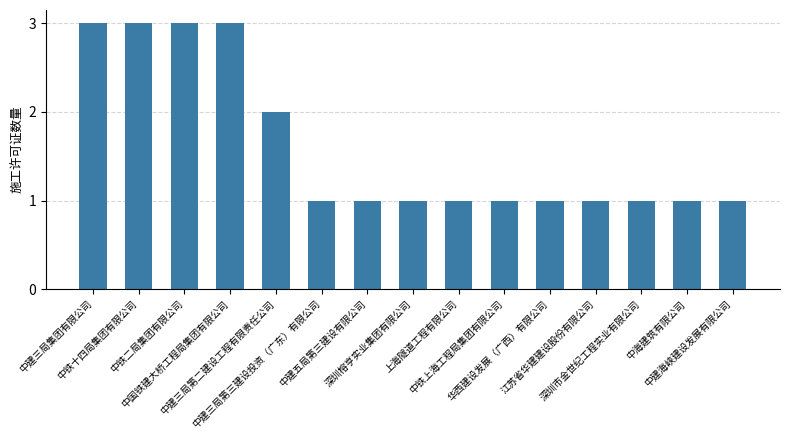

Reading right to left, transcribe all the data shown in this chart.

中建海峡建设发展有限公司=1	中海建筑有限公司=1	深圳市金世纪工程实业有限公司=1	江苏省华建建设股份有限公司=1	华西建设发展（广西）有限公司=1	中铁上海工程局集团有限公司=1	上海隧道工程有限公司=1	深圳榕亨实业集团有限公司=1	中建五局第三建设有限公司=1	中建三局第三建设投资（广东）有限公司=1	中建三局第二建设工程有限责任公司=2	中国铁建大桥工程局集团有限公司=3	中铁二局集团有限公司=3	中铁十四局集团有限公司=3	中建三局集团有限公司=3